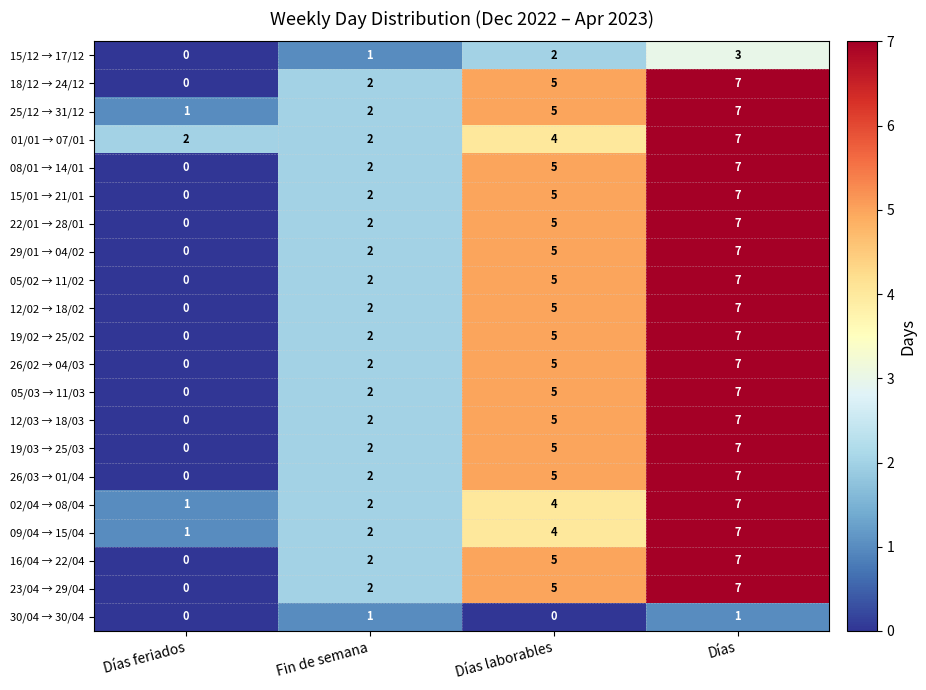

True or false: 30/04 → 30/04 has a value of 1 at Días.

True